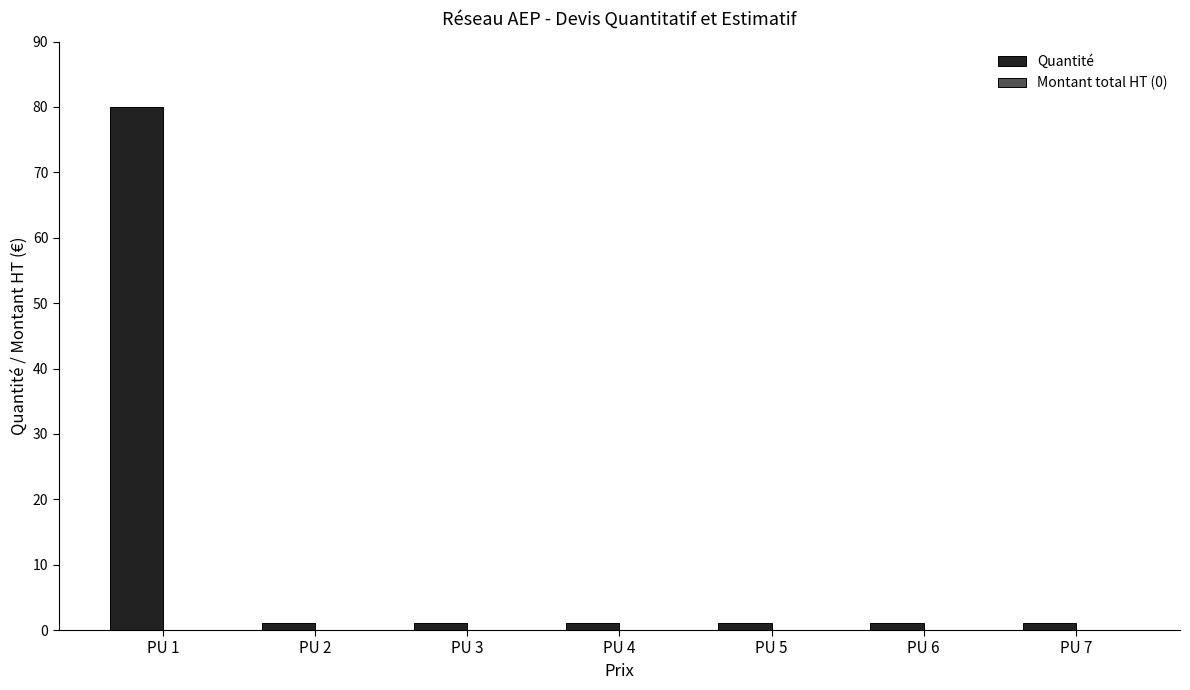

What is the maximum value shown in the chart?

80